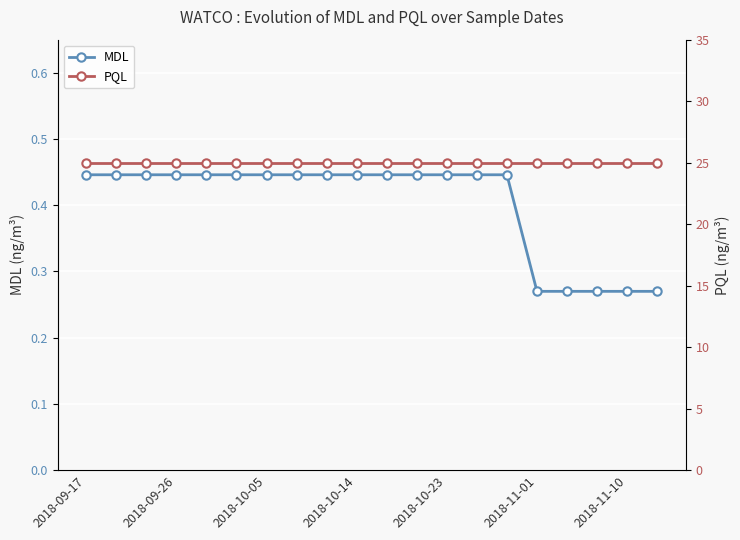

Rank the series by their maximum value, from highest to lowest.

PQL, MDL